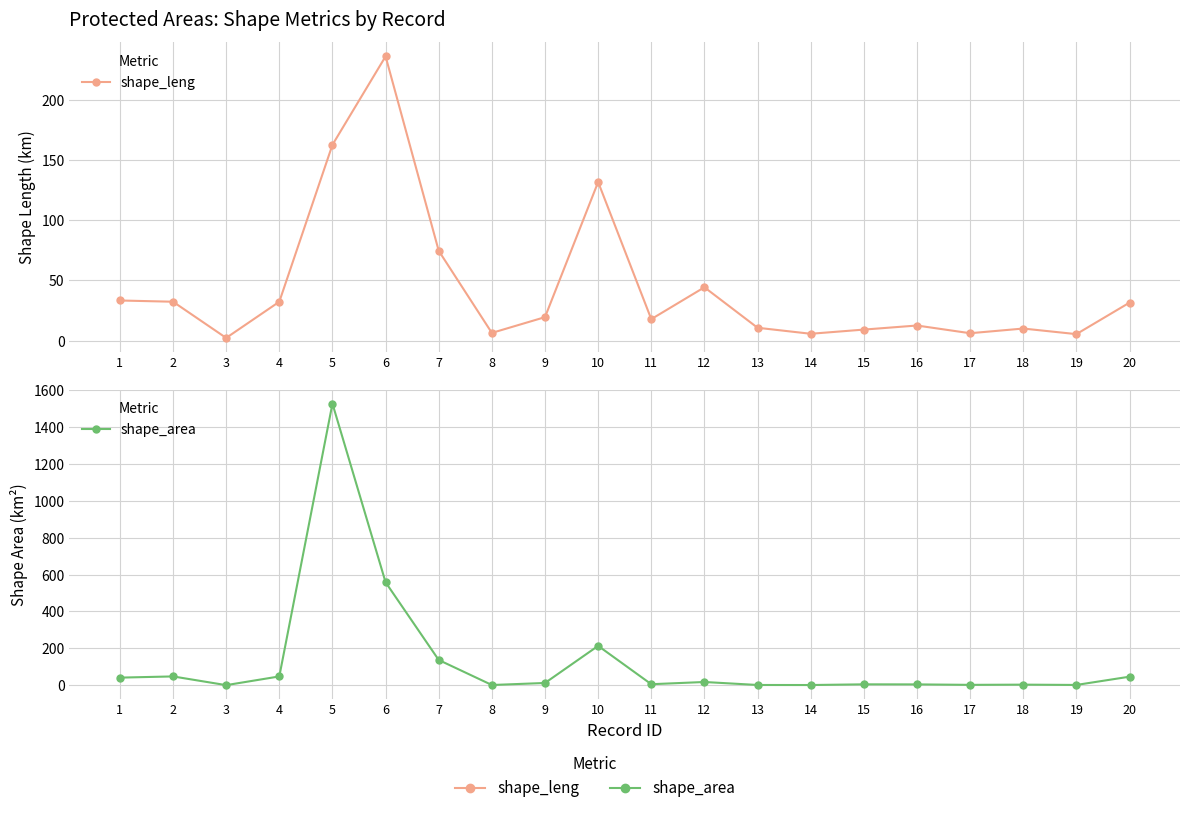

Reading left to right, extract all data points from this chart.

shape_leng: 1=33.3	2=32.3	3=2.3	4=32.3	5=162.5	6=235.9	7=74.6	8=6.4	9=19.5	10=131.6	11=17.9	12=44.3	13=10.7	14=5.7	15=9.2	16=12.6	17=6.2	18=10.0	19=5.4	20=31.6
shape_area: 1=41.0	2=47.5	3=0.2	4=47.5	5=1528.6	6=558.5	7=136.8	8=0.9	9=11.9	10=213.4	11=5.2	12=17.3	13=1.1	14=0.8	15=4.6	16=4.2	17=1.7	18=2.9	19=1.2	20=46.1